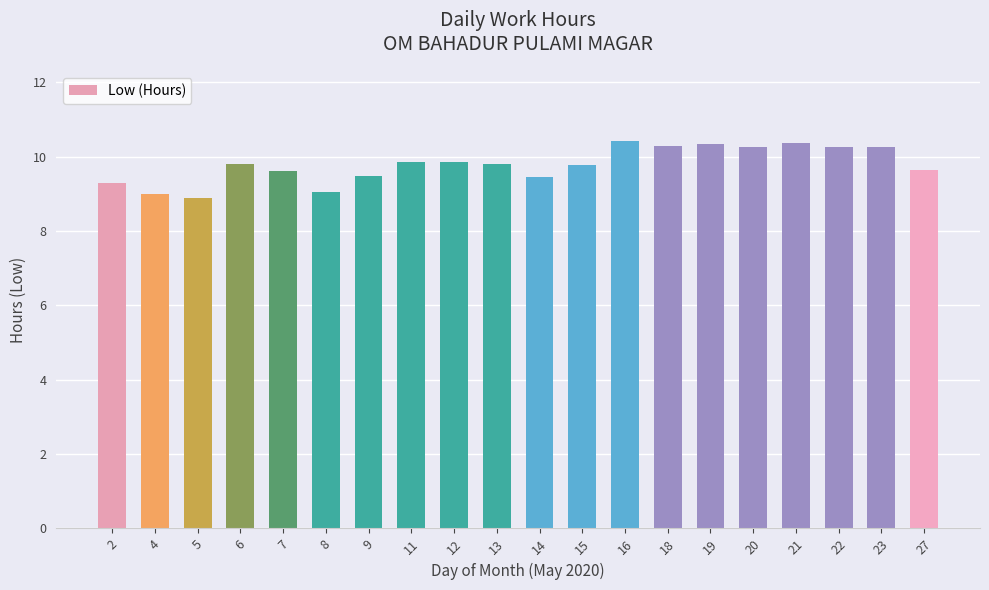

The chart shows a value of 4.9 at 8. True or false?

False